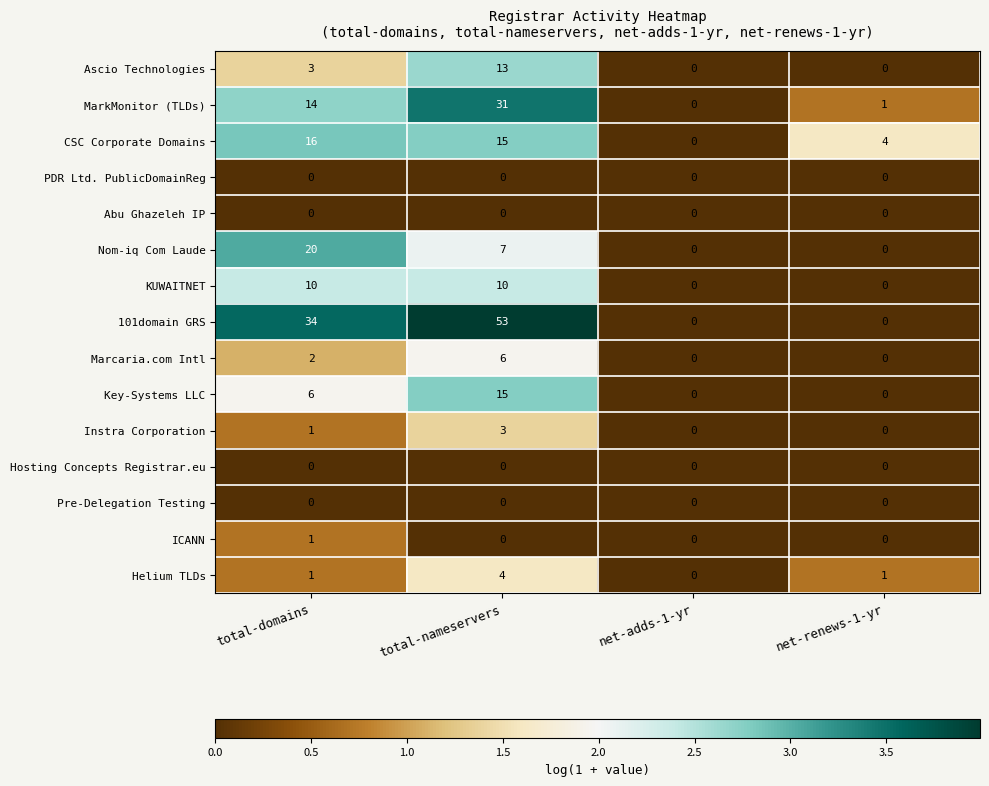

Rank the categories by CSC Corporate Domains value from lowest to highest.

net-adds-1-yr, net-renews-1-yr, total-nameservers, total-domains